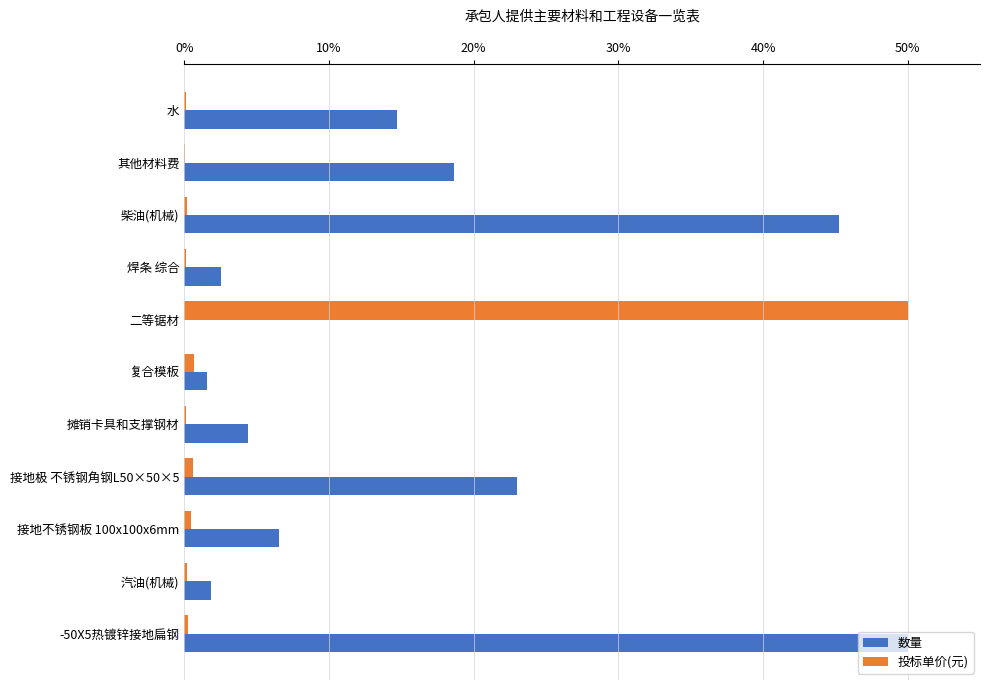

Which series has the largest total across all categories?

数量